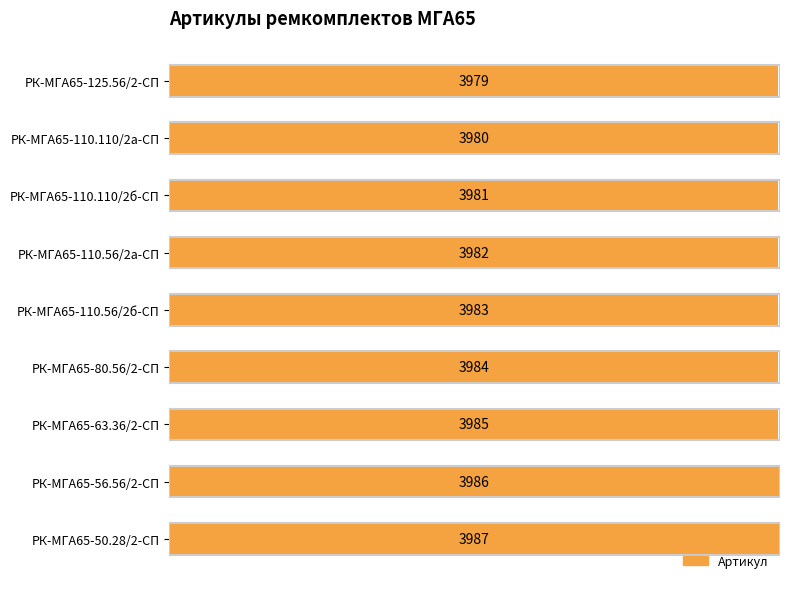

At which label is the value closest to 3983?

РК-МГА65-110.56/2б-СП